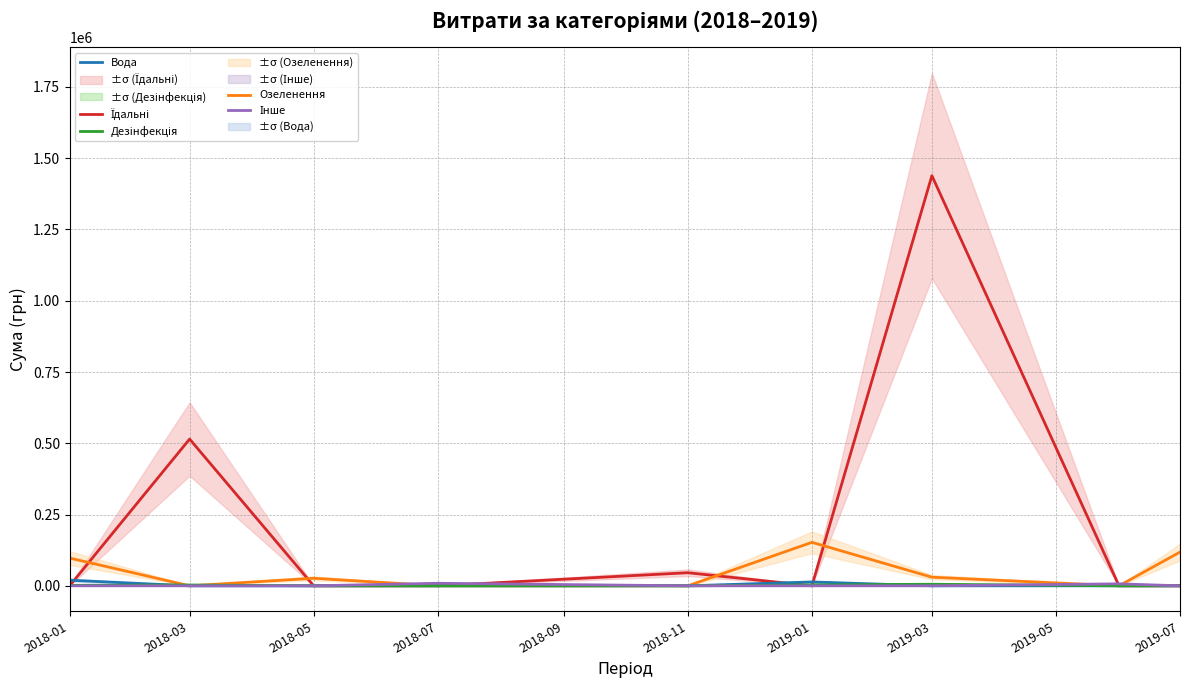

Is it true that Озеленення equals 97327.0 at 2018-01?

True